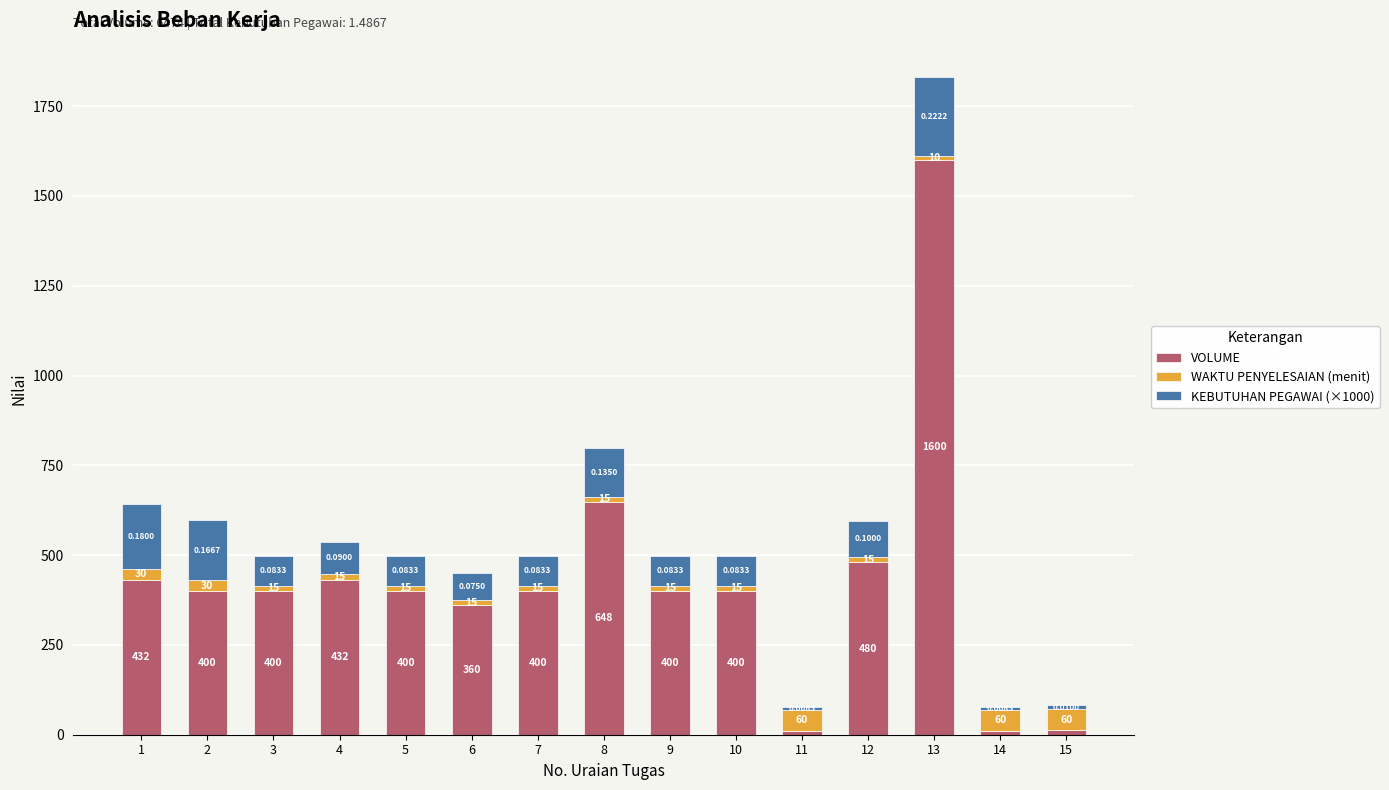

At which category is the sum across all series the highest?

13